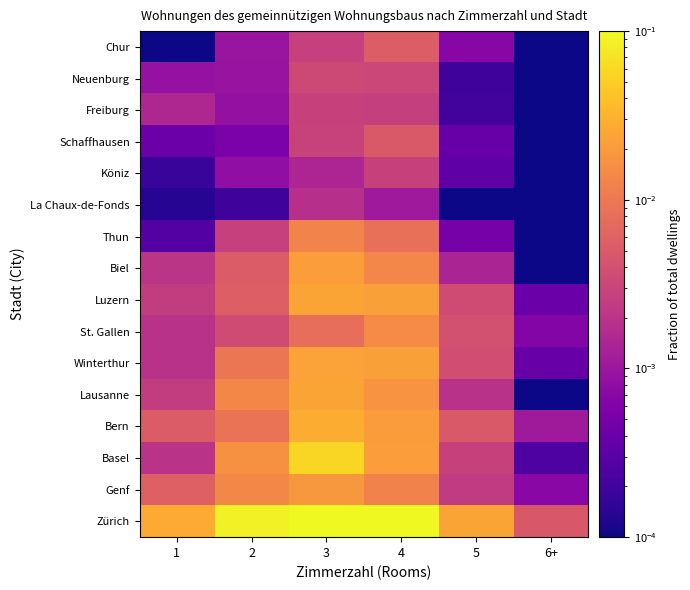

At how many categories does at least one series exceed 0?

6